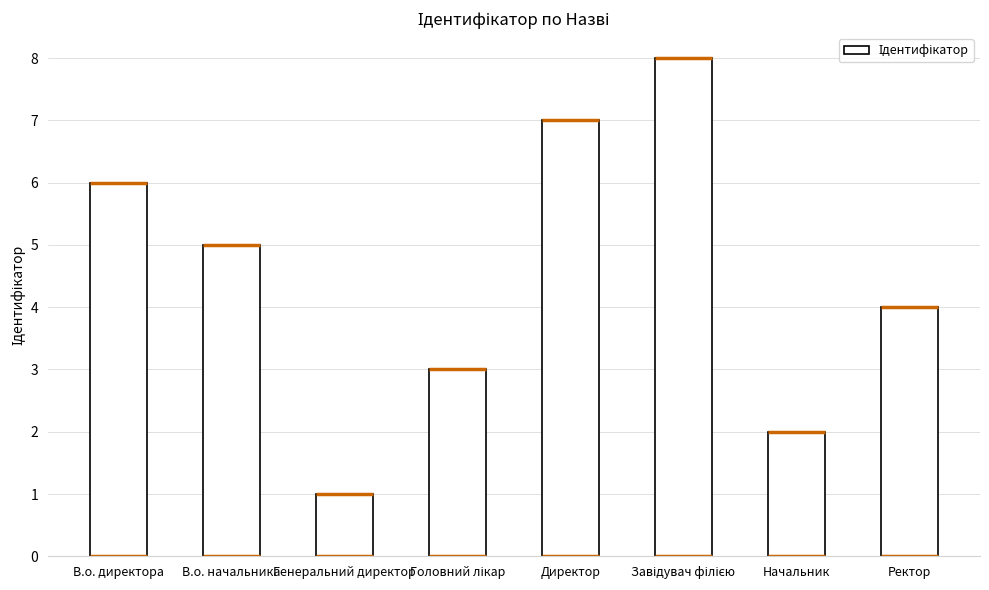

Which has a higher value, Генеральний директор or В.о. начальника?

В.о. начальника